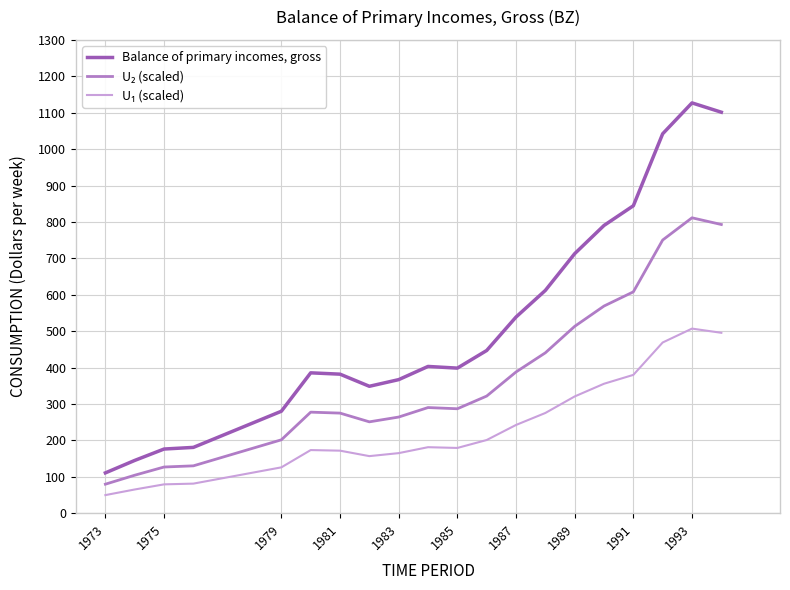

What is the difference between the maximum and minimum values in the Balance of primary incomes, gross series?

1016.0